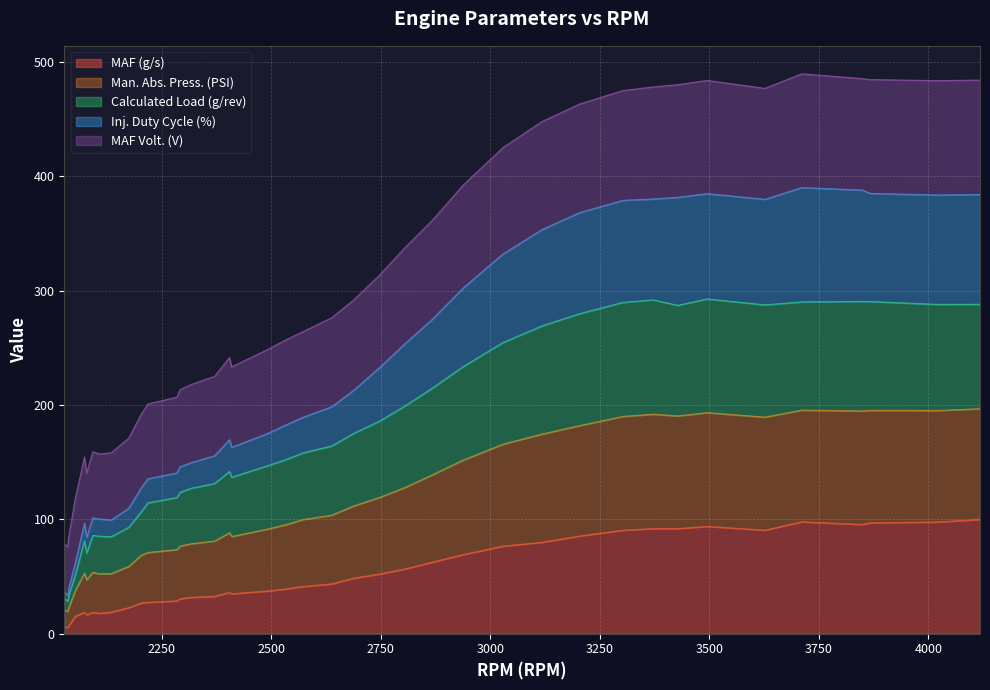

What is the label of the 1st point from the left?

2036